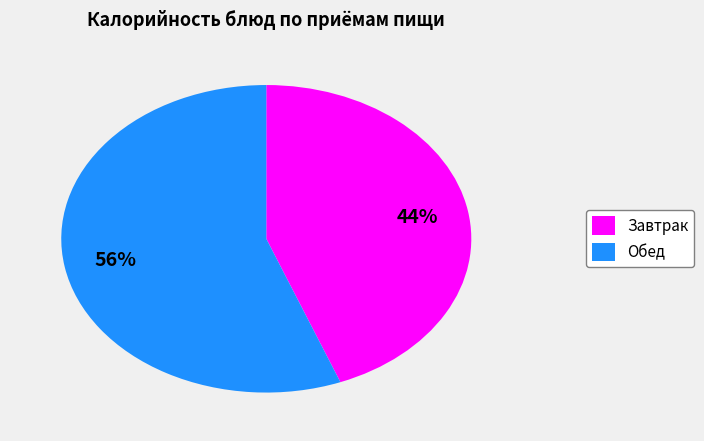

Count the number of slices in the pie.

2